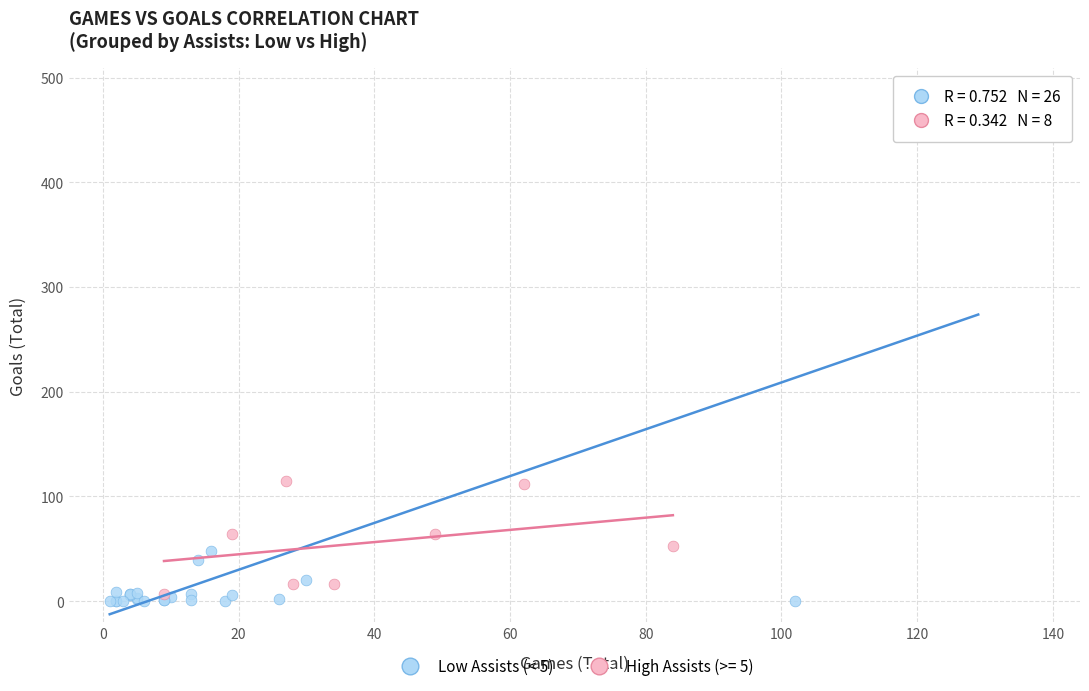

Which series contains the highest Y value?

Low Assists (< 5)